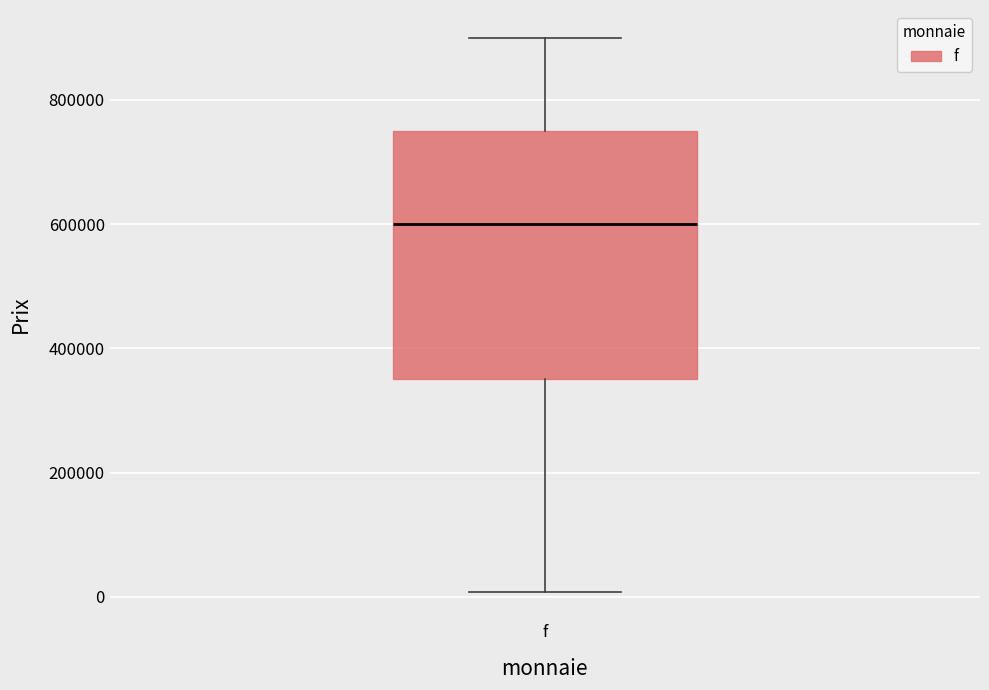

Read this box plot against the y-axis: the position of the median line, the range covered by the box, and the ends of both whiskers. The values are not printed on the chart, so give them approximately, as read against the axis.

median 600000, box 360000 to 760000, whiskers 0 to 900000